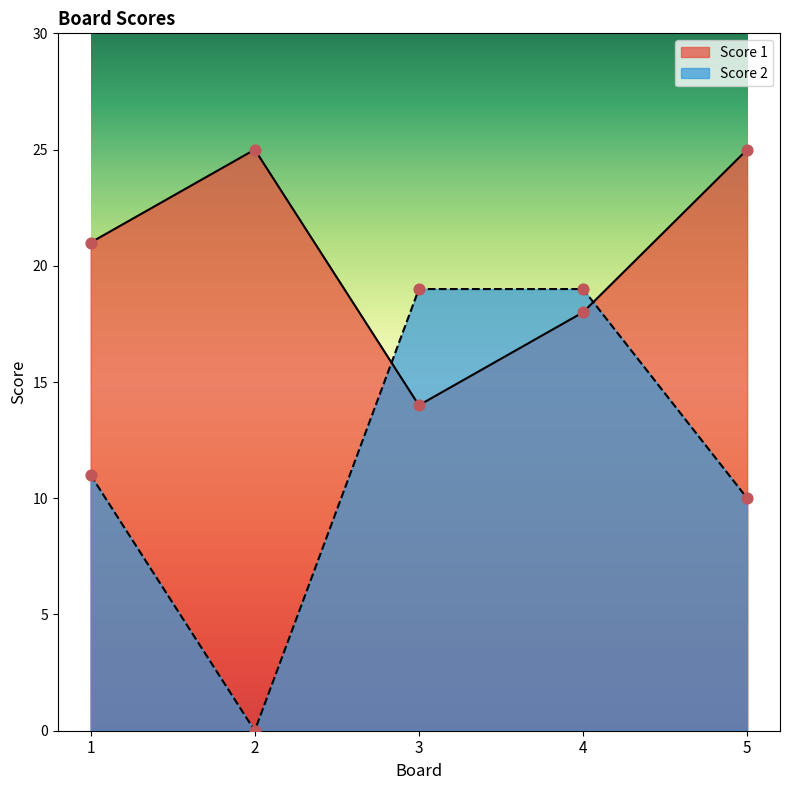

Which series has the widest spread of Y values?

Score 2